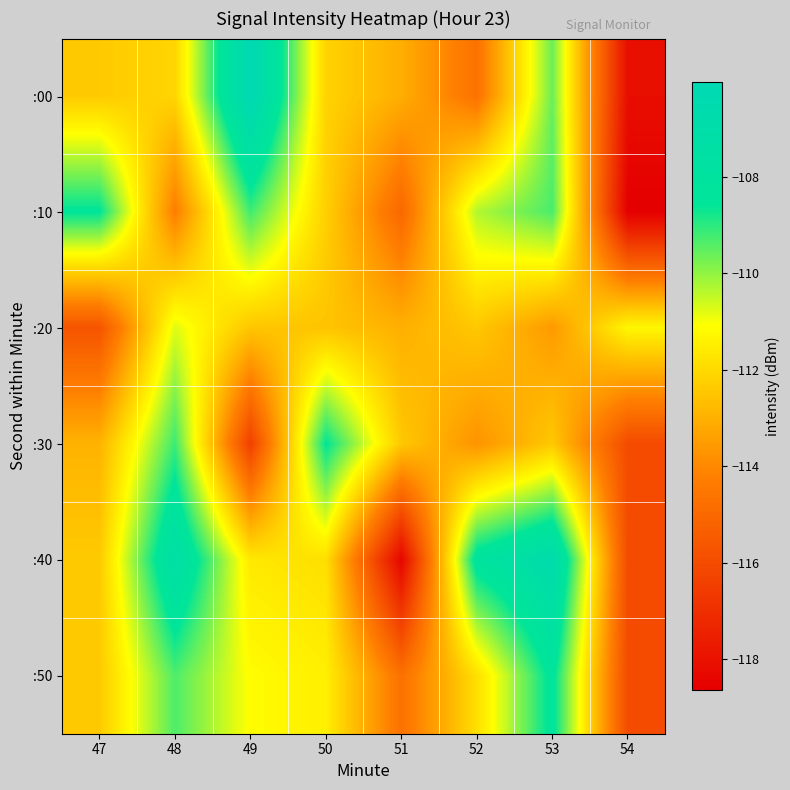

Reading left to right, list all the values displayed in this chart.

:00: 47=-112.4	48=-112.1	49=-106.0	50=-112.2	51=-113.1	52=-114.7	53=-109.6	54=-118.1
:10: 47=-108.5	48=-114.3	49=-109.2	50=-112.3	51=-115.0	52=-110.3	53=-109.3	54=-118.6
:20: 47=-115.7	48=-110.8	49=-112.5	50=-112.5	51=-113.0	52=-112.4	53=-113.6	54=-111.3
:30: 47=-113.0	48=-109.2	49=-116.4	50=-108.6	51=-112.4	52=-113.7	53=-112.4	54=-116.0
:40: 47=-112.4	48=-107.3	49=-111.6	50=-111.9	51=-118.4	52=-108.1	53=-106.7	54=-116.0
:50: 47=-112.4	48=-109.3	49=-111.2	50=-111.5	51=-114.7	52=-111.9	53=-108.3	54=-116.0